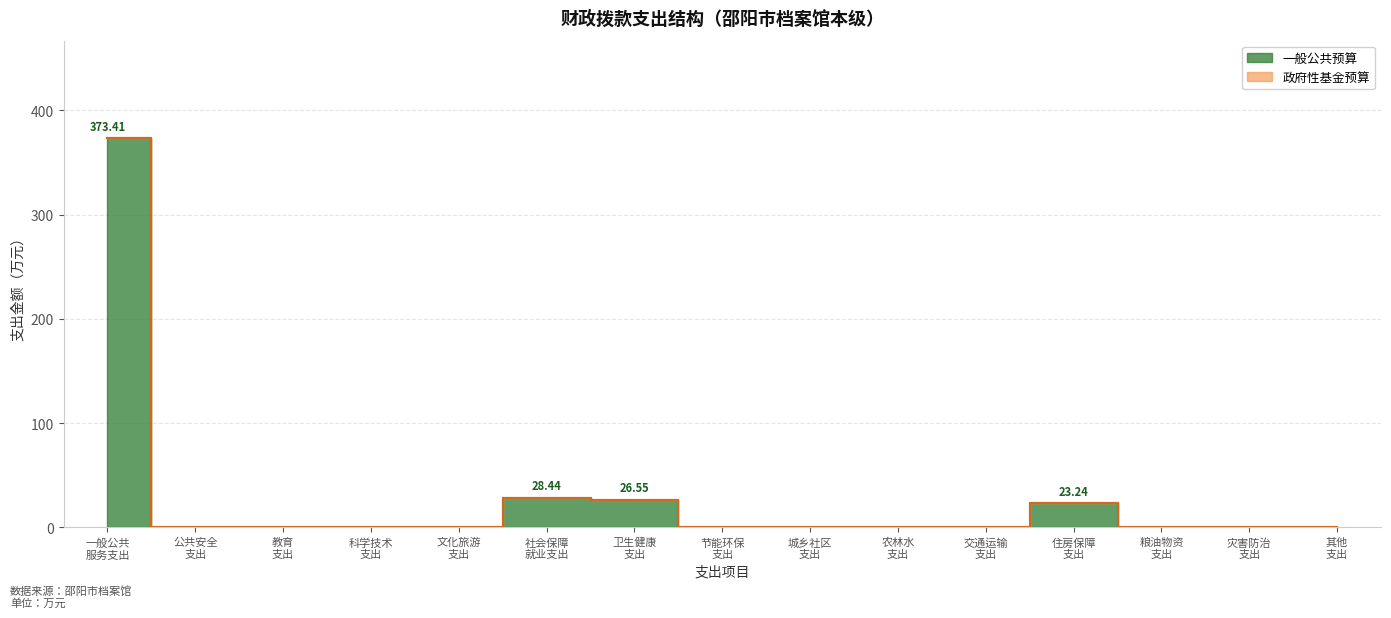

What is the difference between the second highest and minimum values?

28.4